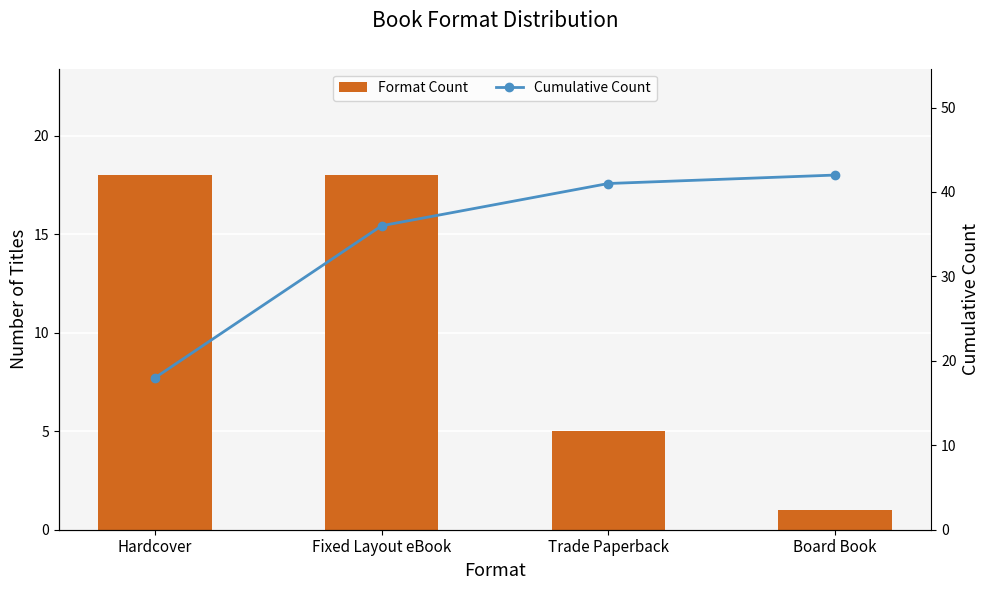

The Format Count series shows 5 at Fixed Layout eBook. True or false?

False